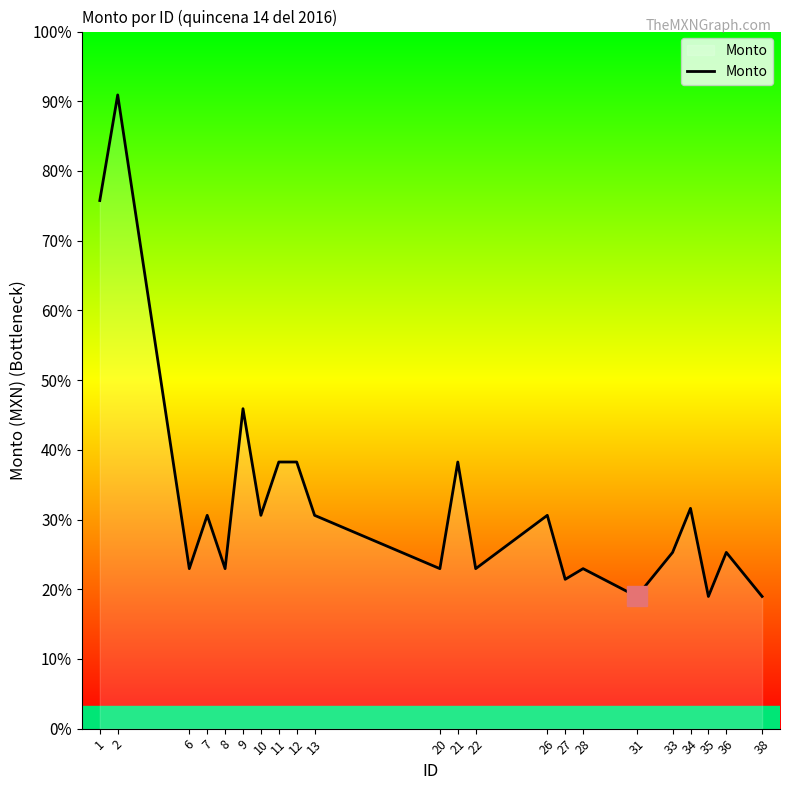

Is it true that the value at 34 is 461.1?

False